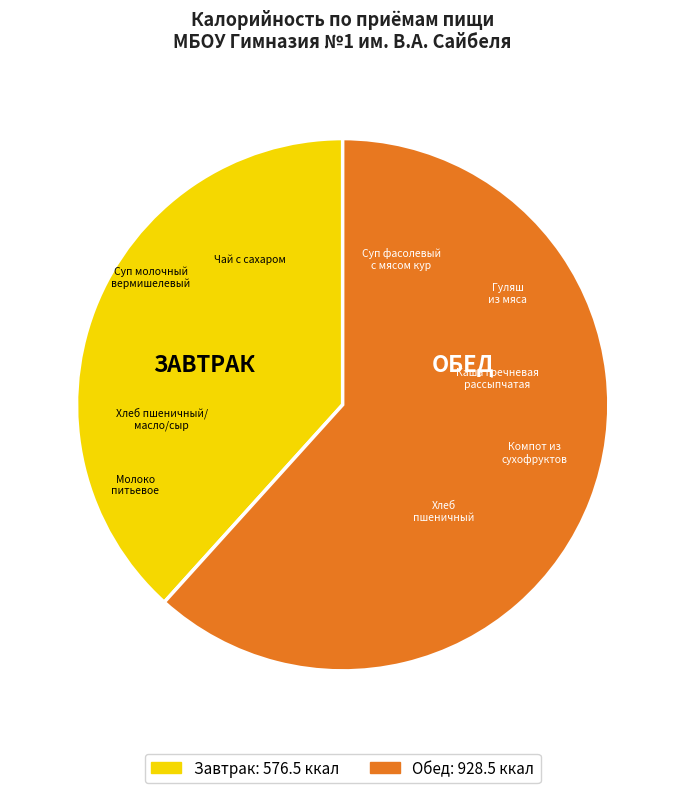

Rank the categories by value from lowest to highest.

Завтрак, Обед